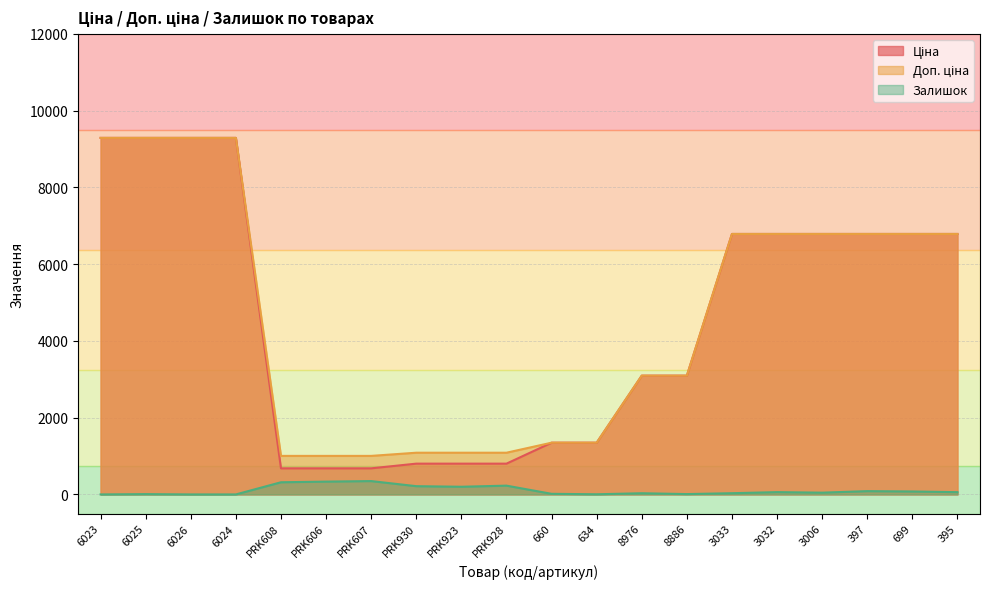

True or false: Ціна and Залишок cross at least once.

False